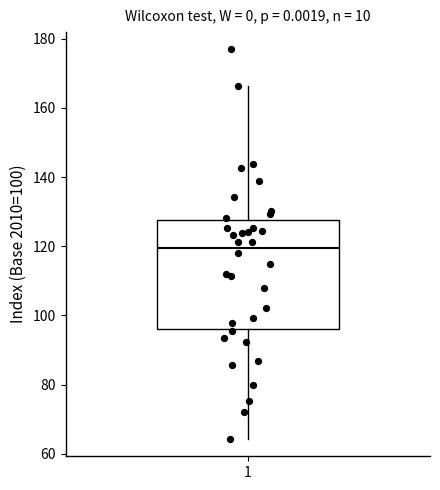

Read this box plot against the y-axis: the position of the median line, the range covered by the box, and the ends of both whiskers. The values are not printed on the chart, so give them approximately, as read against the axis.

median 120, box 96 to 128, whiskers 64 to 166